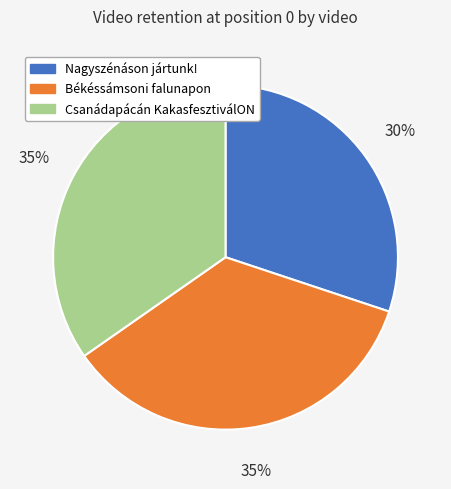

Count the number of slices in the pie.

3